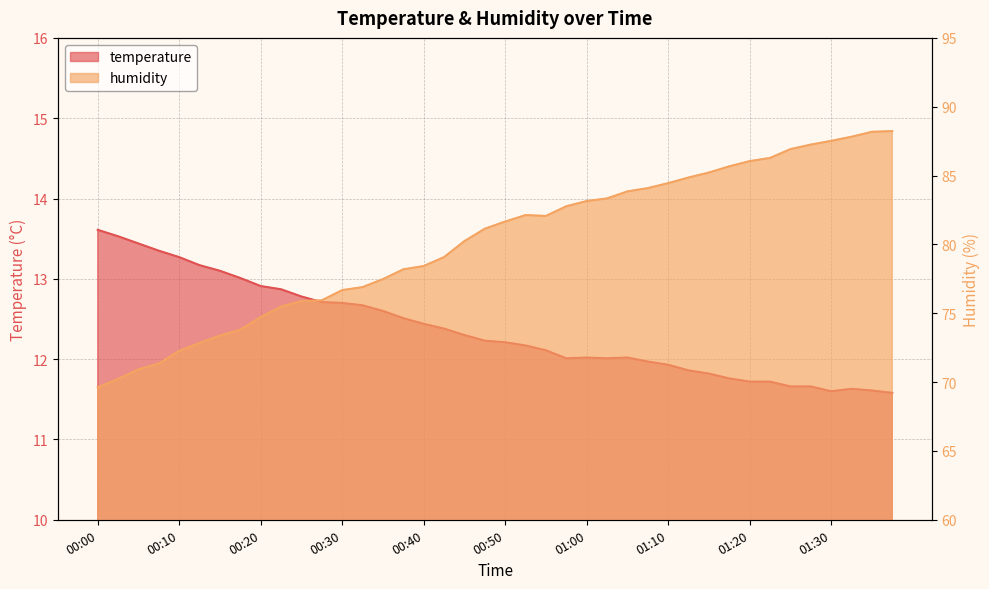

True or false: temperature has more than 0 points higher than both neighbors.

True